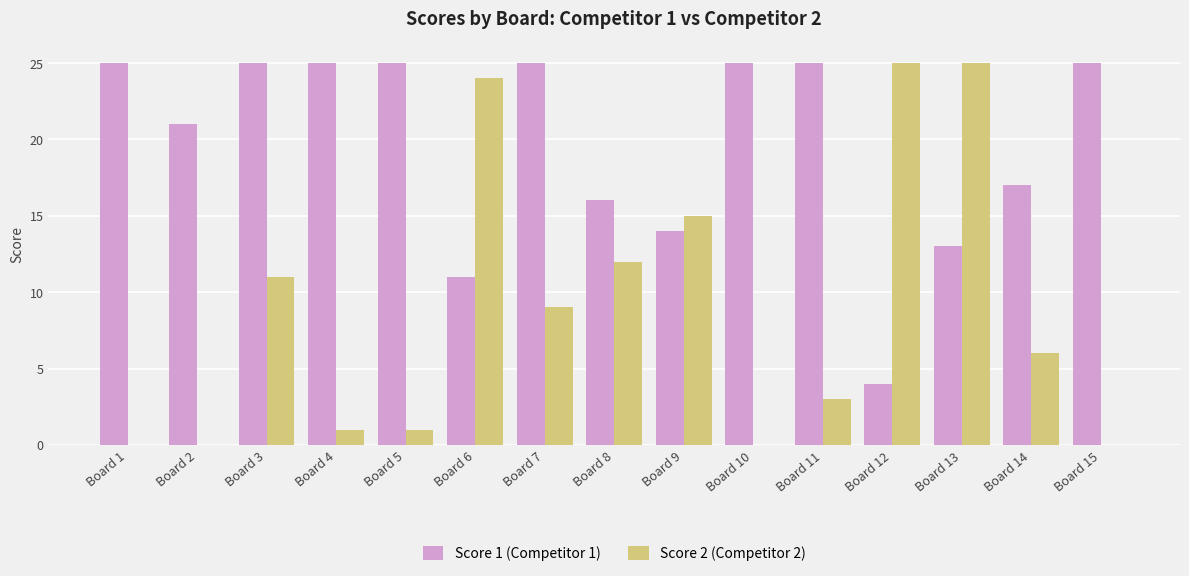

Reading right to left, what are all the values shown in this chart?

Score 1 (Competitor 1): 25	17	13	4	25	25	14	16	25	11	25	25	25	21	25
Score 2 (Competitor 2): 0	6	25	25	3	0	15	12	9	24	1	1	11	0	0